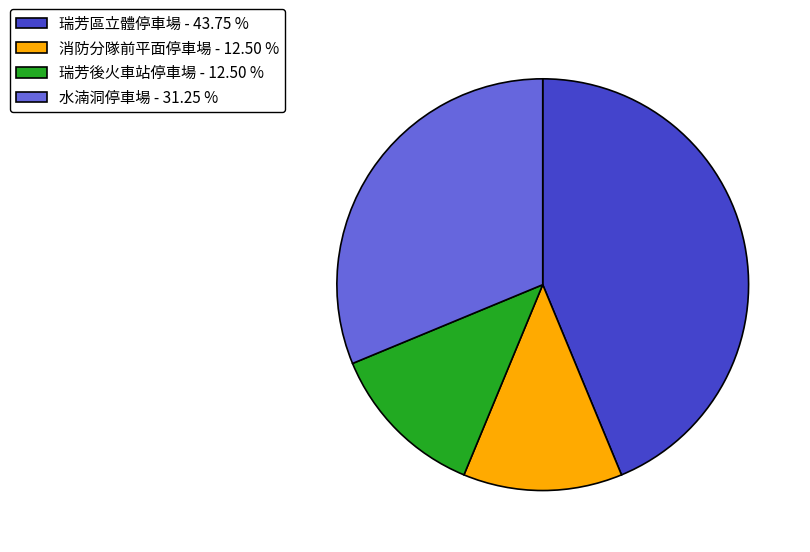

Between 水湳洞停車場 - 31.25 % and 瑞芳後火車站停車場 - 12.50 %, which is larger?

水湳洞停車場 - 31.25 %